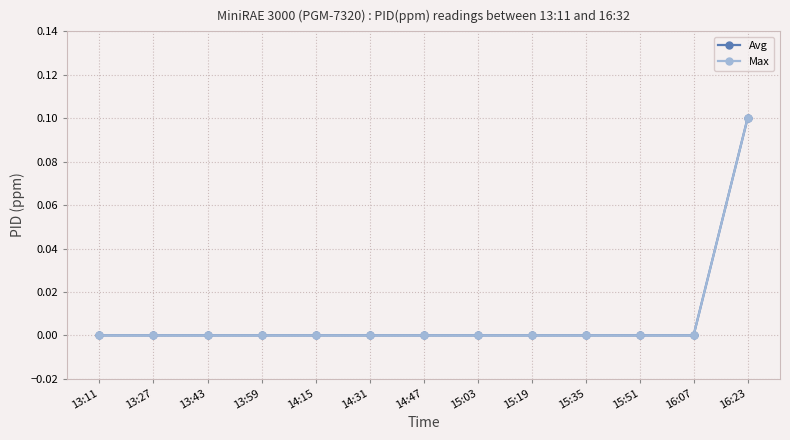

Between 13:59 and 15:03, which series saw the biggest shift?

Avg